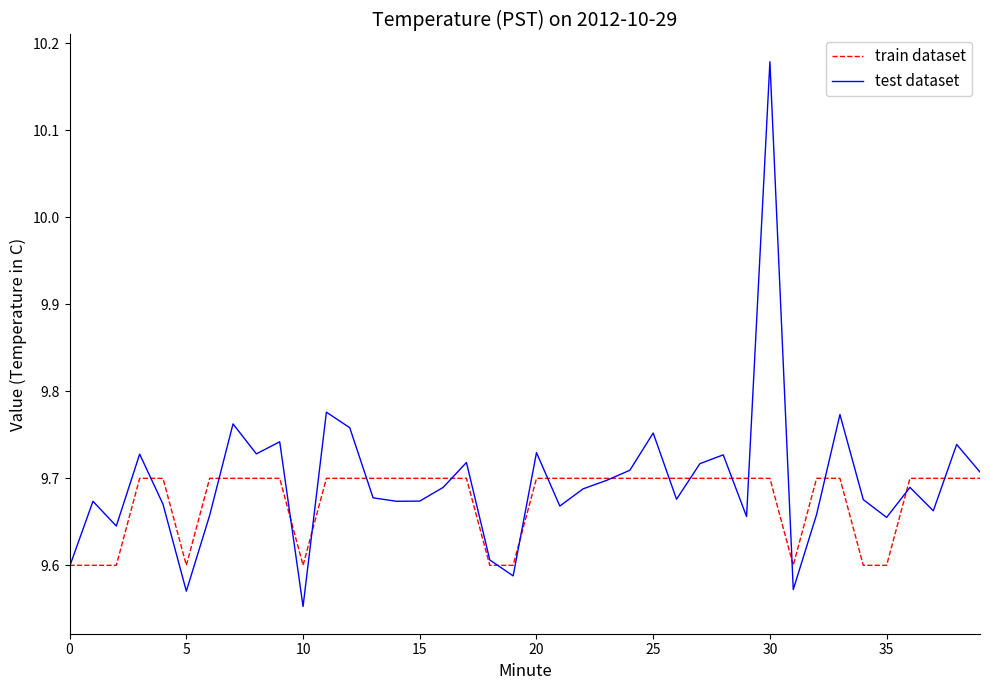

List the series in order of their peak value, lowest first.

train dataset, test dataset